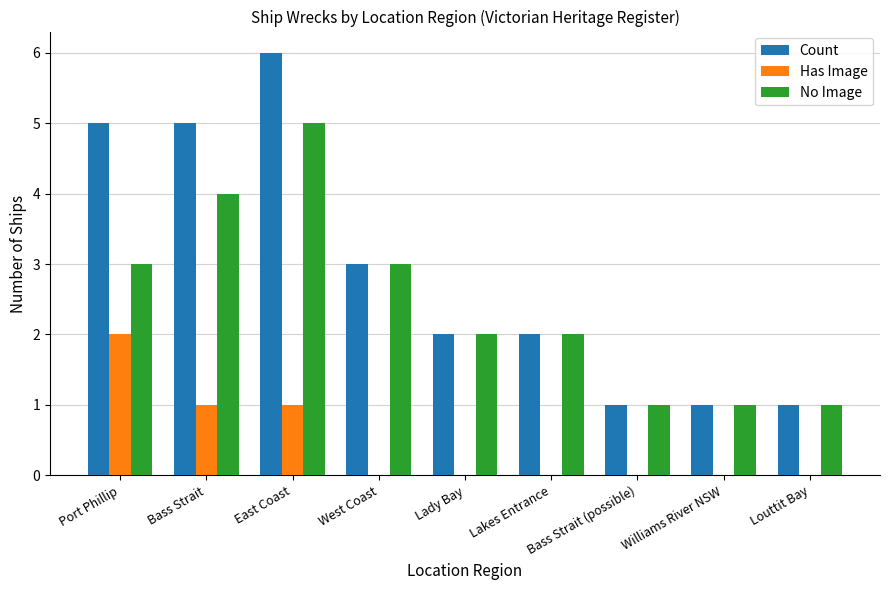

What value does the Count series have at Bass Strait (possible)?

1